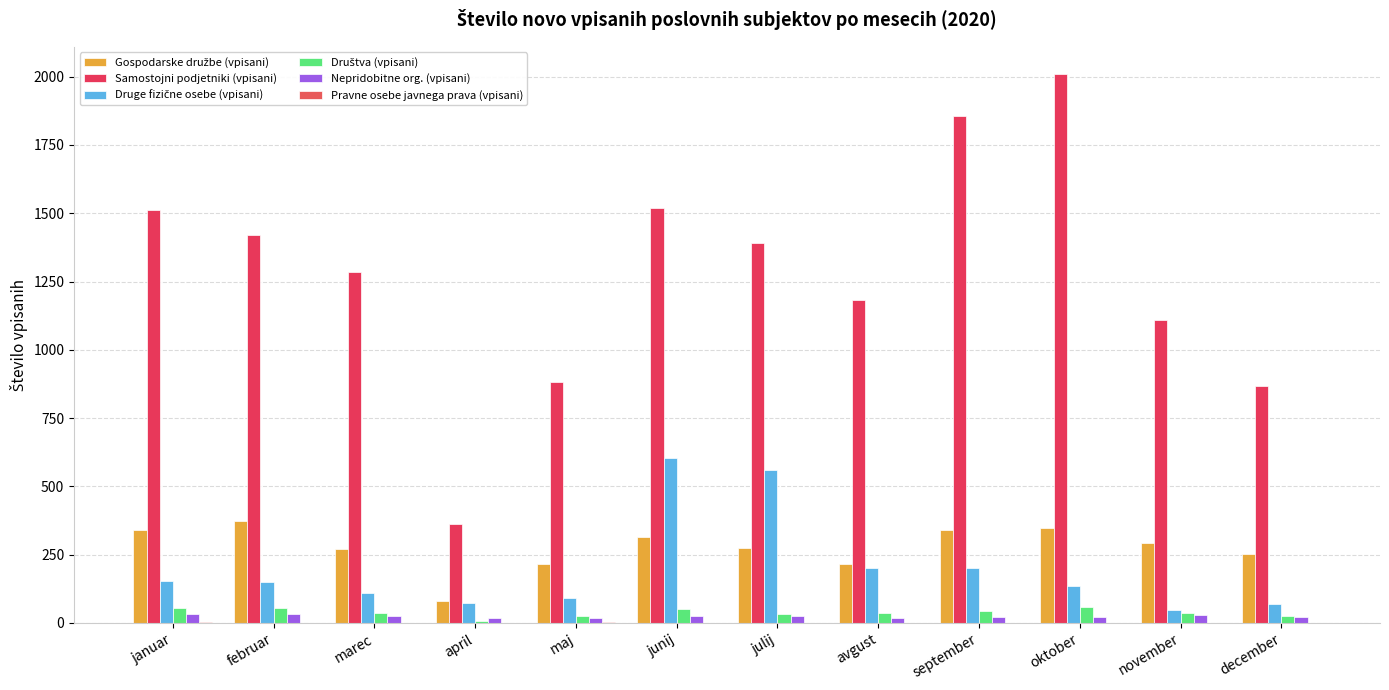

The value of Gospodarske družbe (vpisani) at julij is 276. True or false?

True